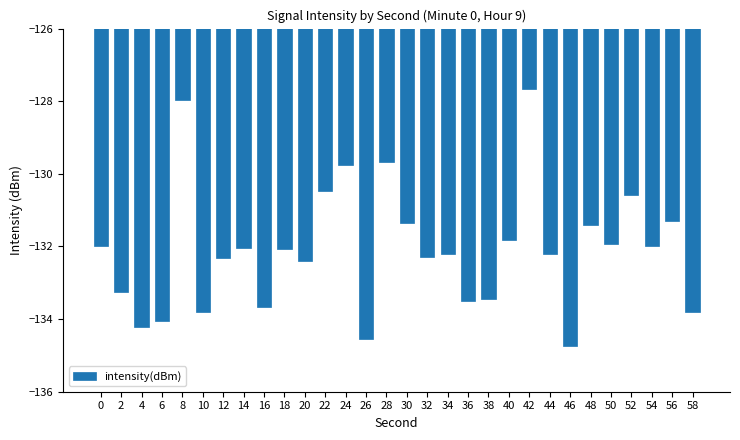

What is the approximate value at 28?

-129.7